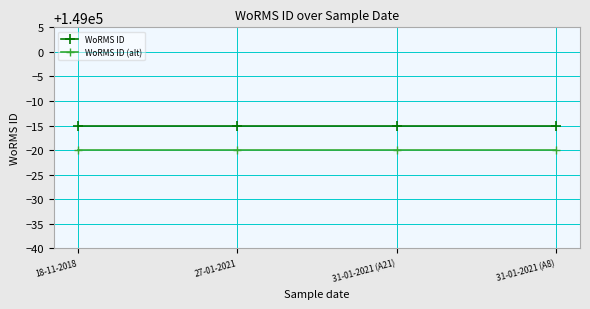

What position from the left is 31-01-2021 (A8)?

4